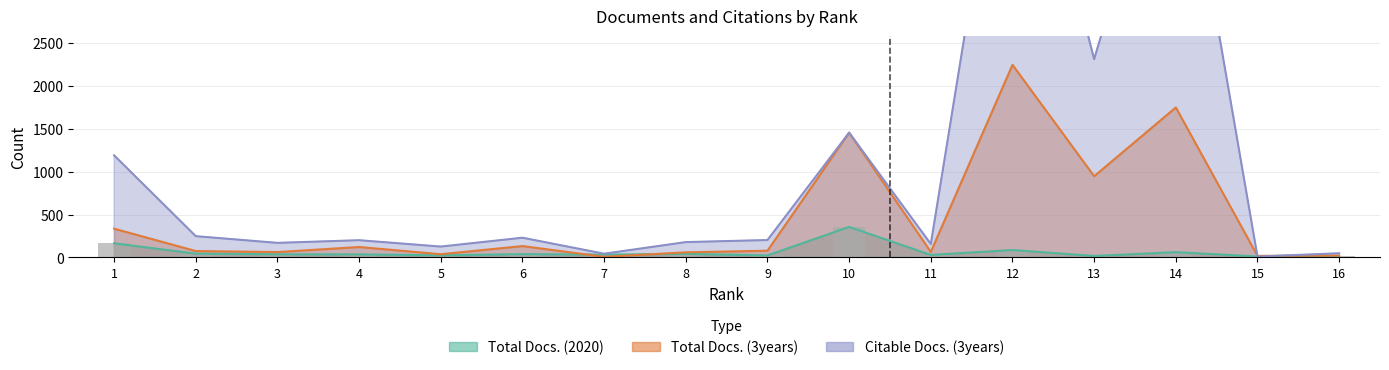

Which series changed the most between 6 and 16?

Citable Docs. (3years)